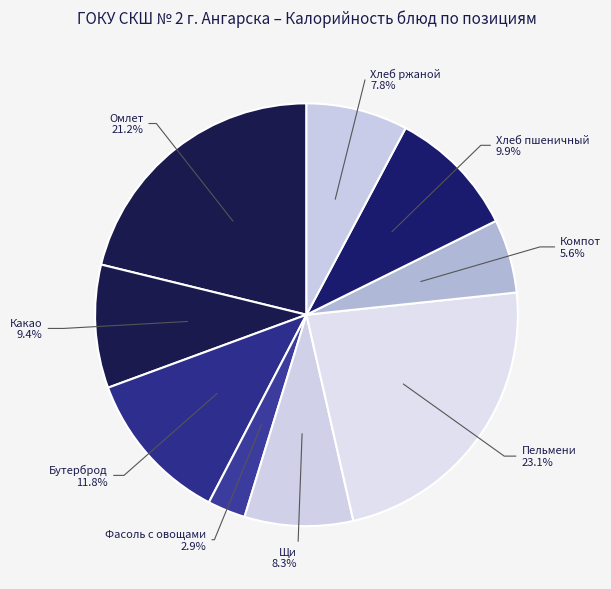

Count the number of slices in the pie.

9